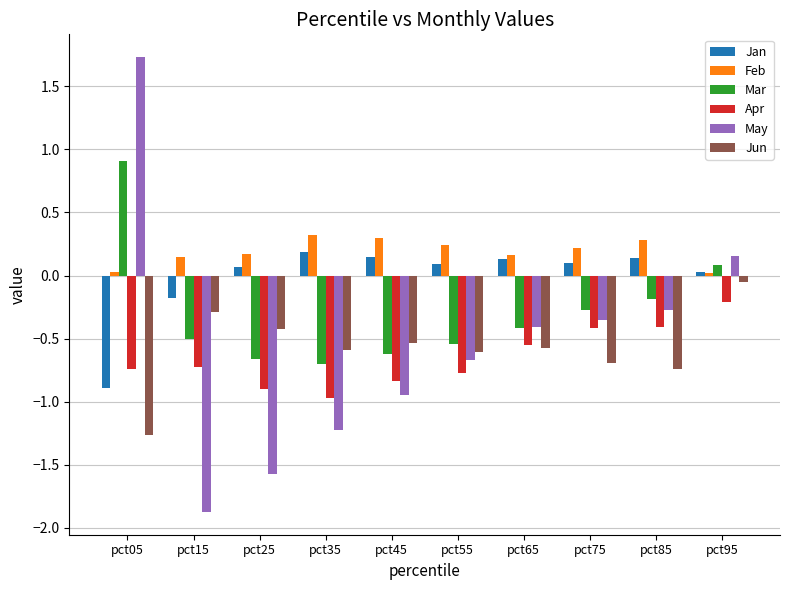

Between pct05 and pct45, which series saw the biggest shift?

May